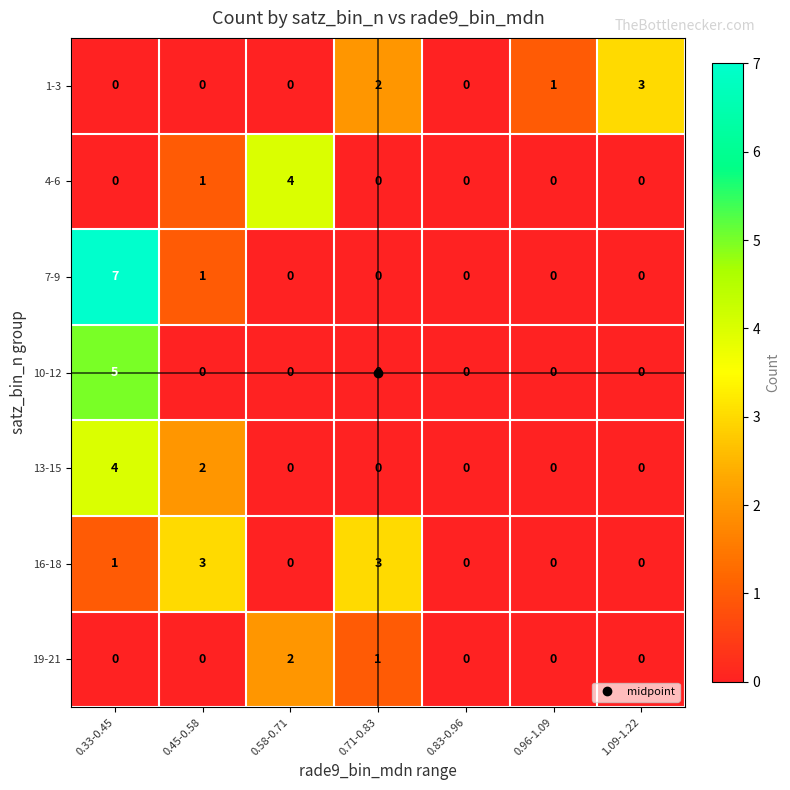

Between 0.45-0.58 and 0.83-0.96, which series saw the biggest shift?

16-18